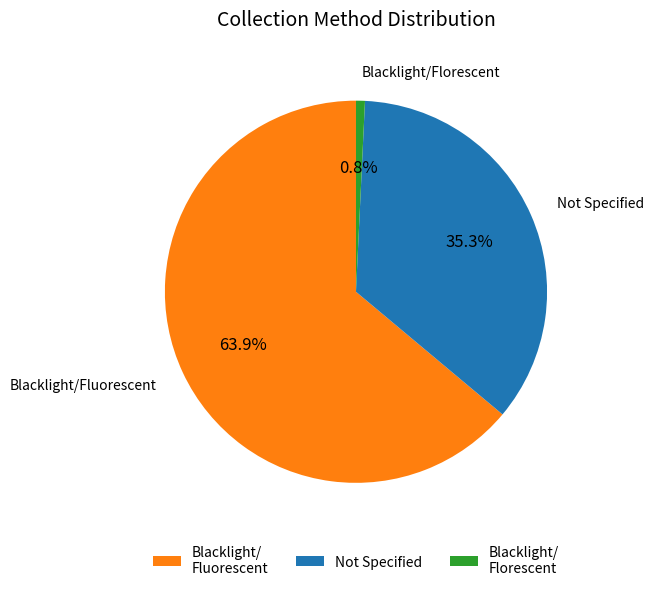

Between Not Specified and Blacklight/ Florescent, which is larger?

Not Specified